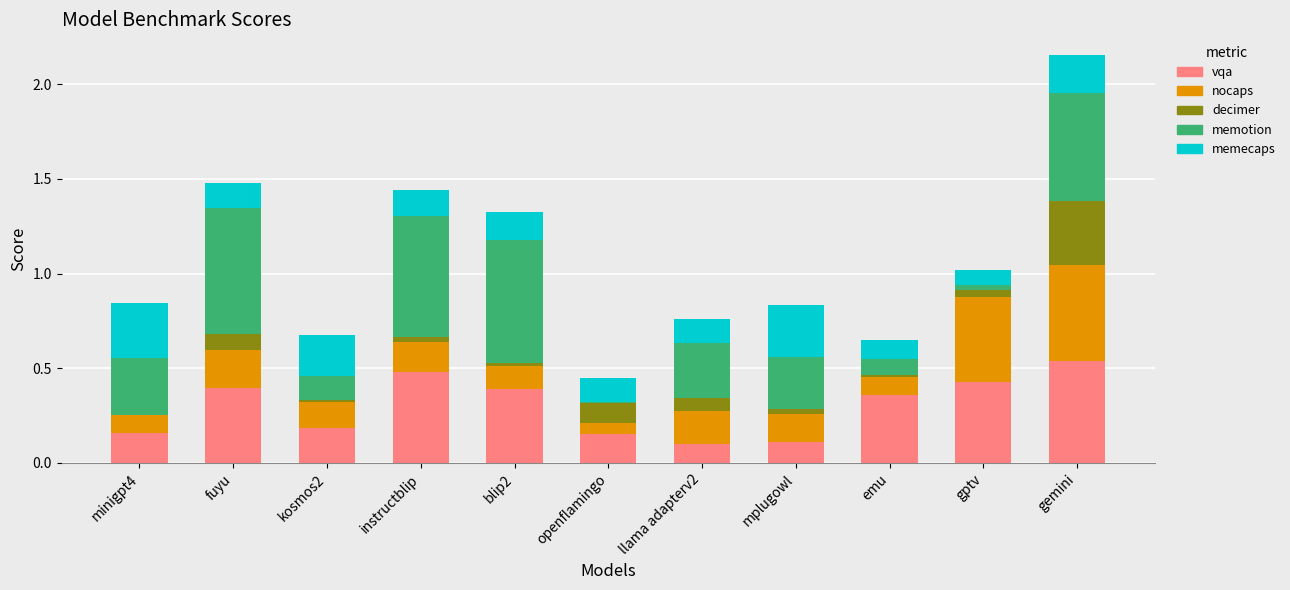

What is the sum of all vqa values?

3.3